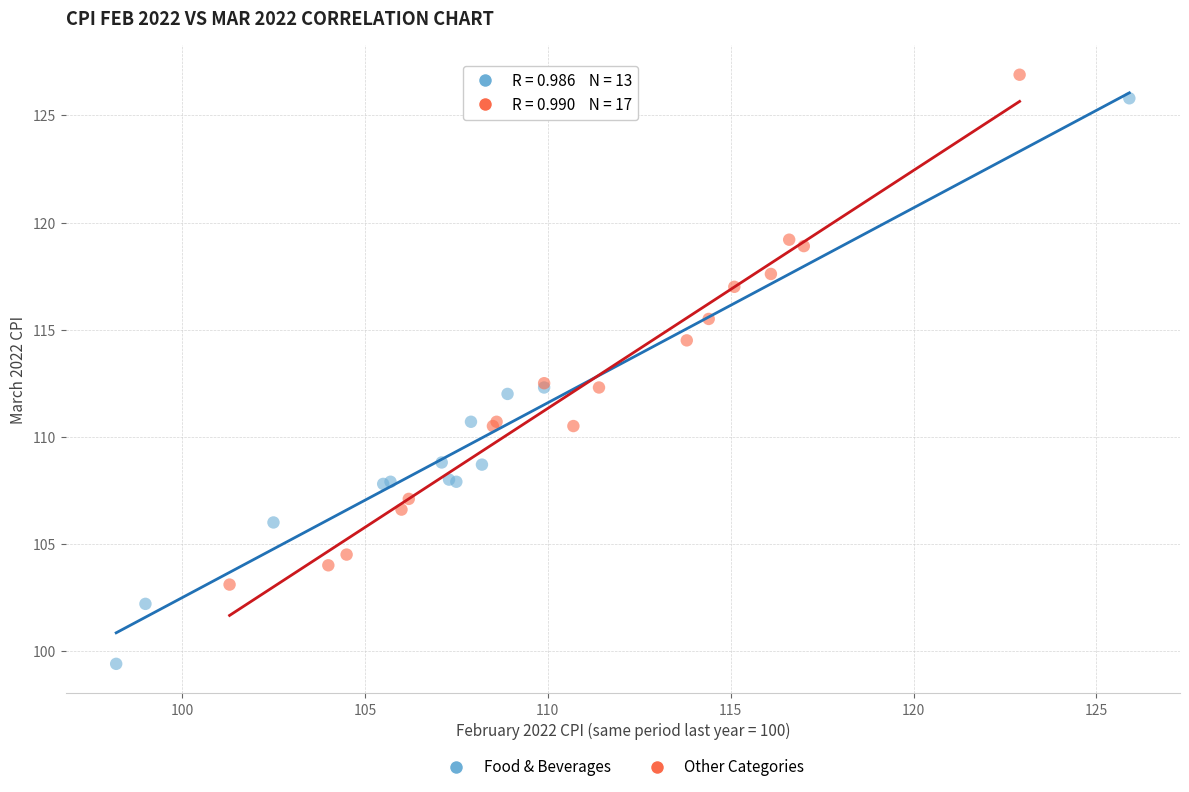

What are all the series names shown in the legend?

Food & Beverages, Other Categories